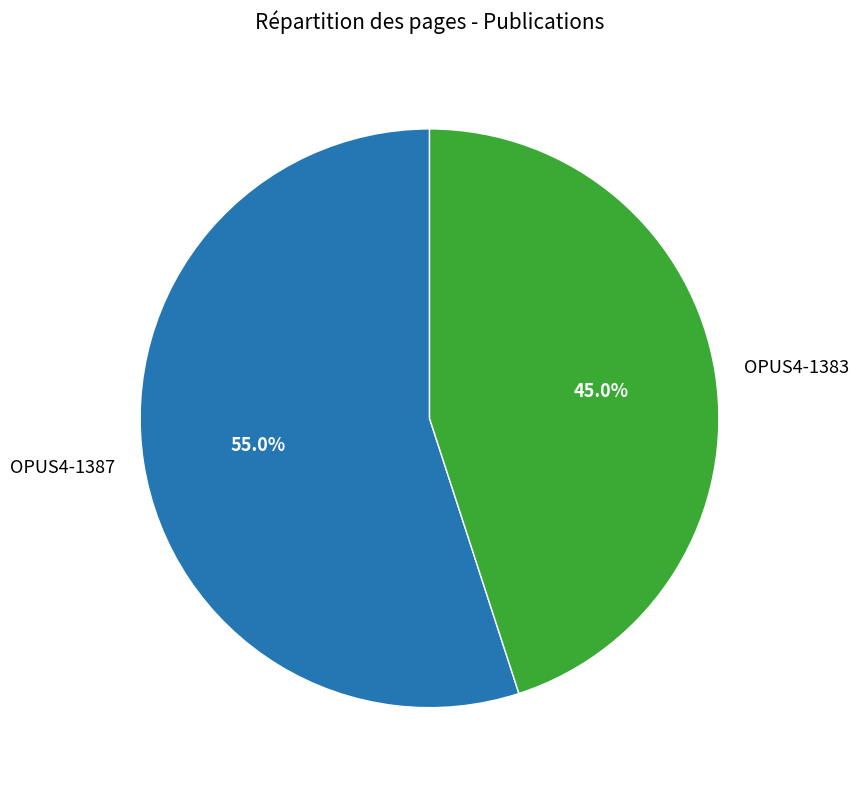

What is the smallest slice in the pie chart?

OPUS4-1383